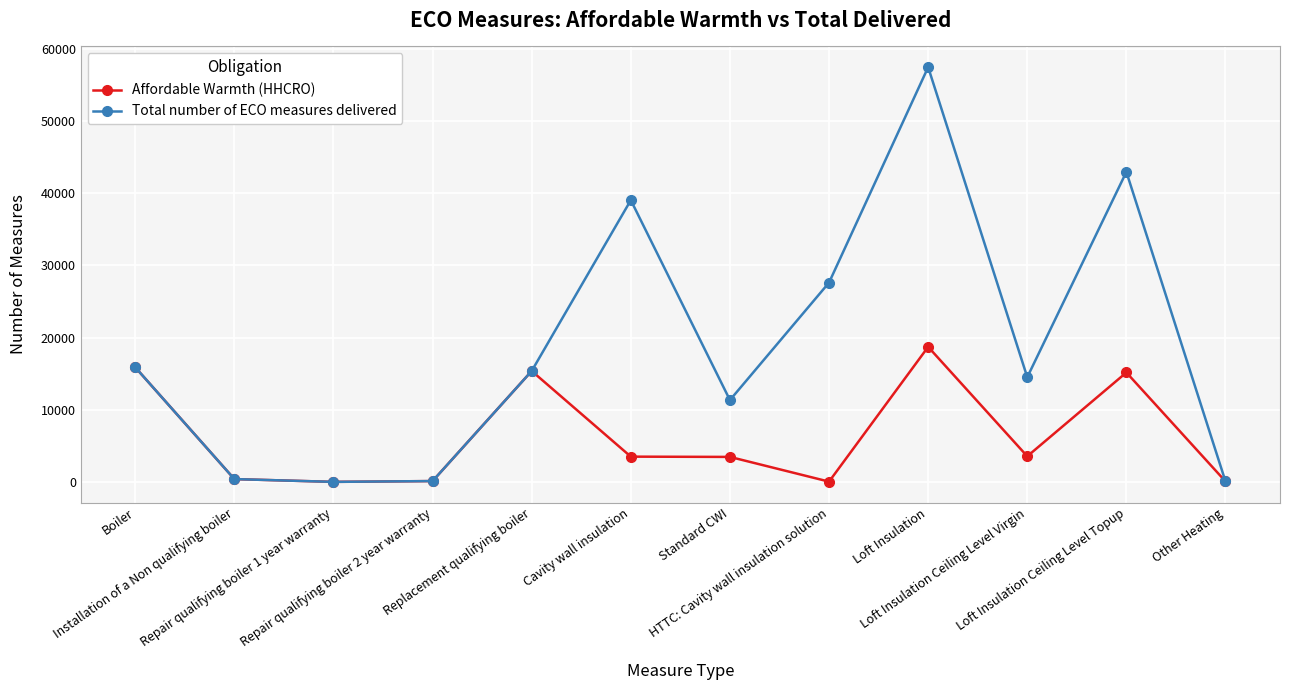

Which series has the largest range (max minus min)?

Total number of ECO measures delivered